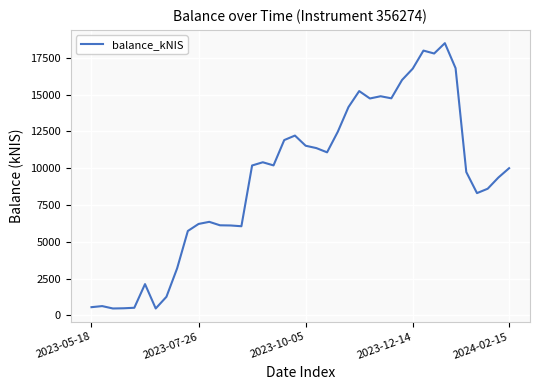

What is the difference between the maximum and minimum values?

18036.0